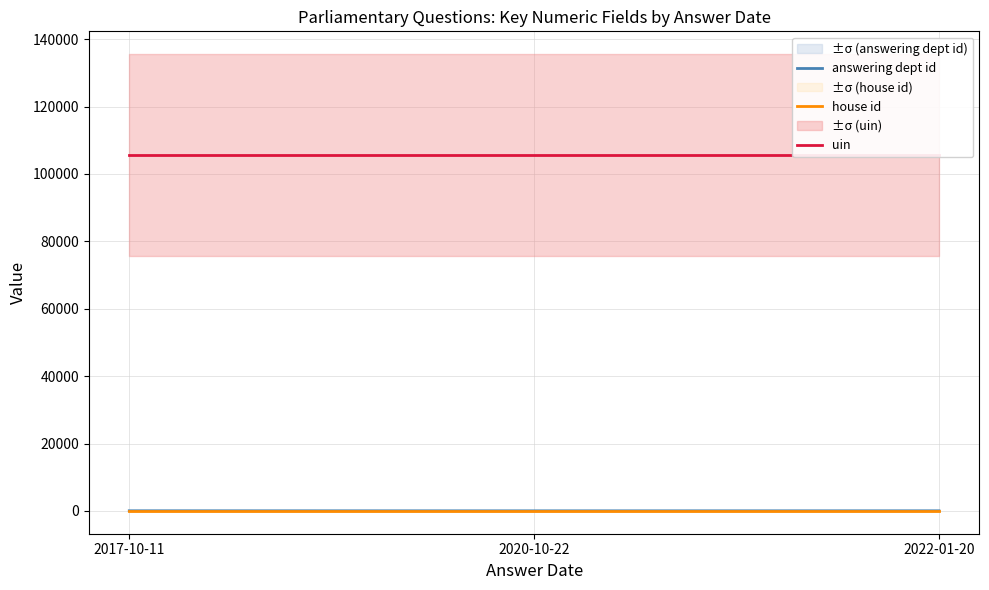

At which category does the chart reach its minimum across all series?

2017-10-11